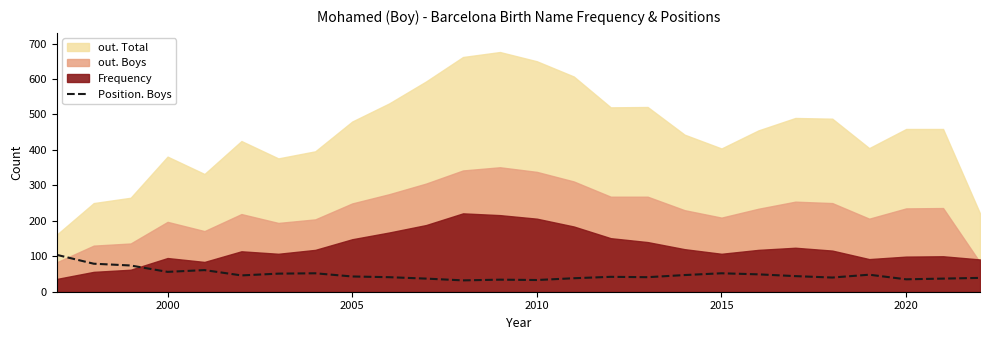

How many categories are shown in the chart?

26